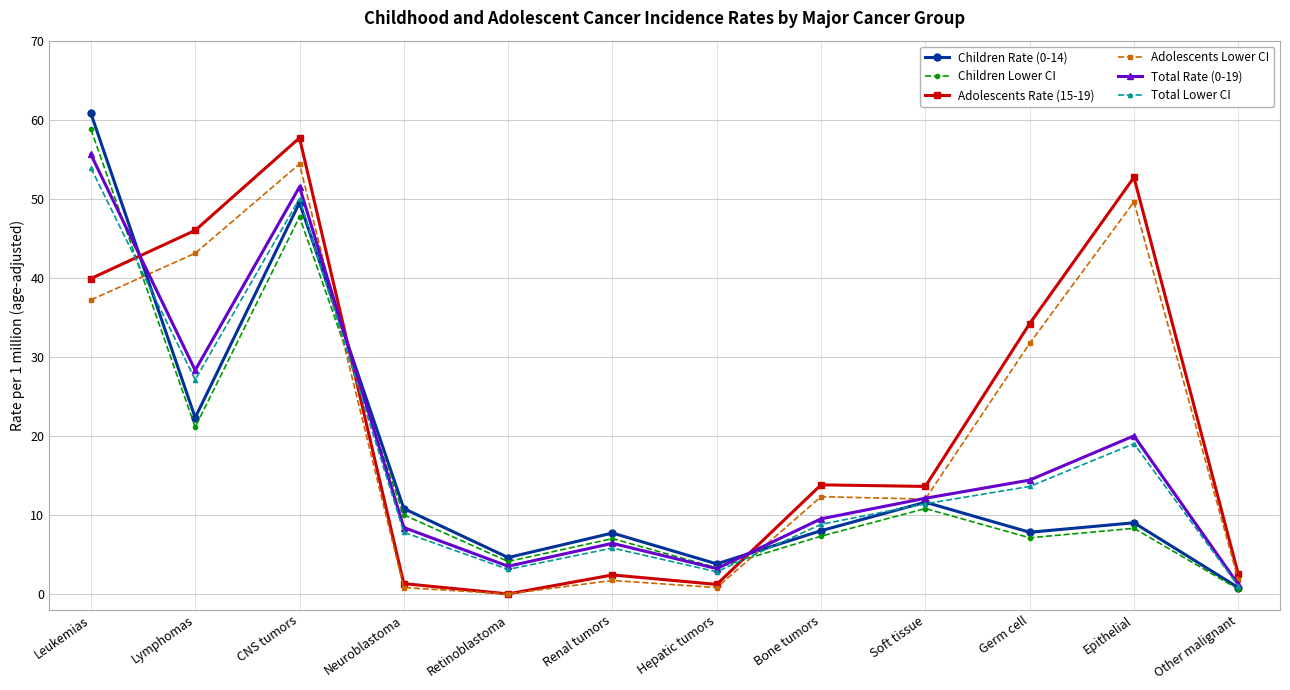

How many series are shown in this chart?

6